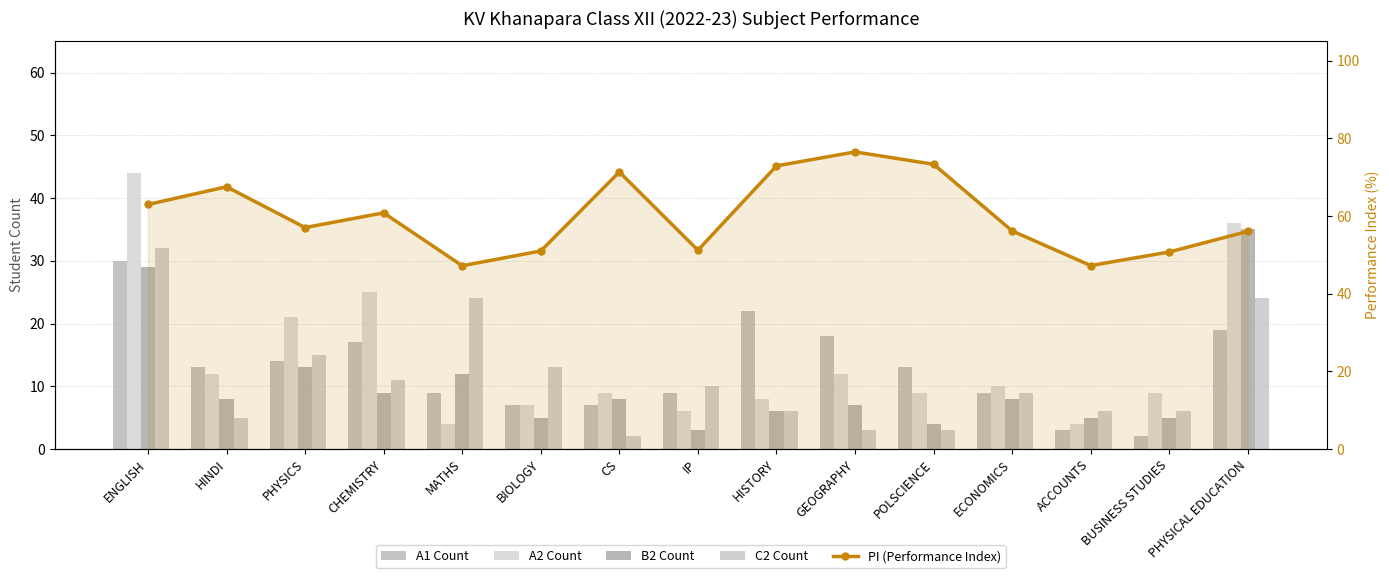

What position from the left is ACCOUNTS?

13